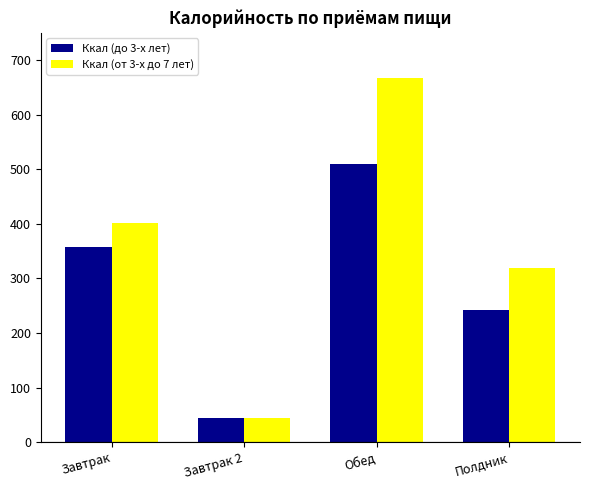

Which series has the largest total across all categories?

Ккал (от 3-х до 7 лет)